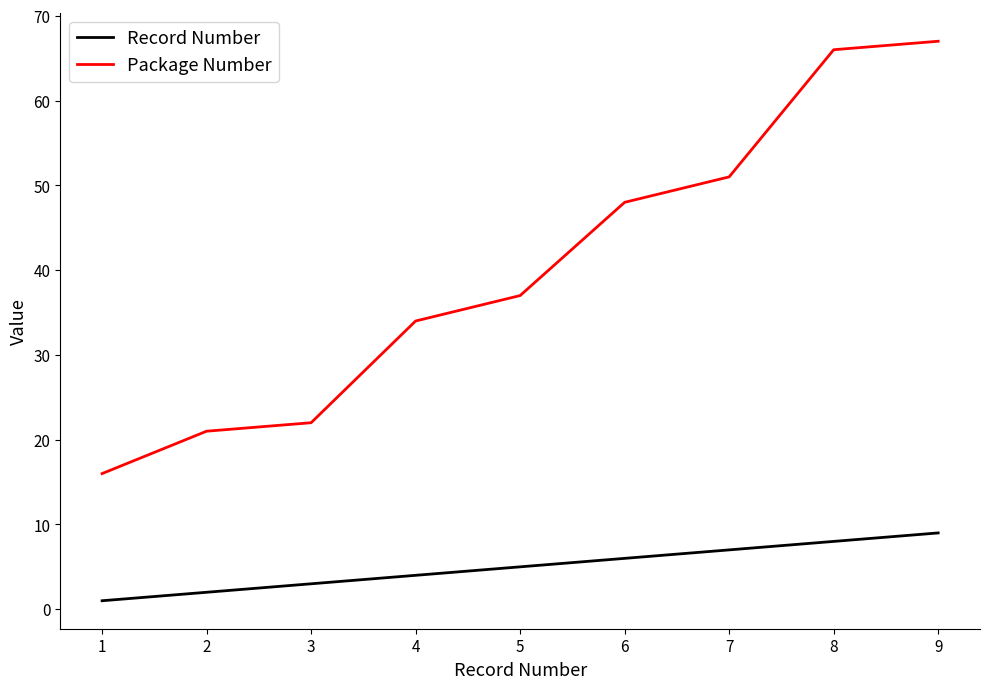

Where is Record Number nearest to the value 5?

5